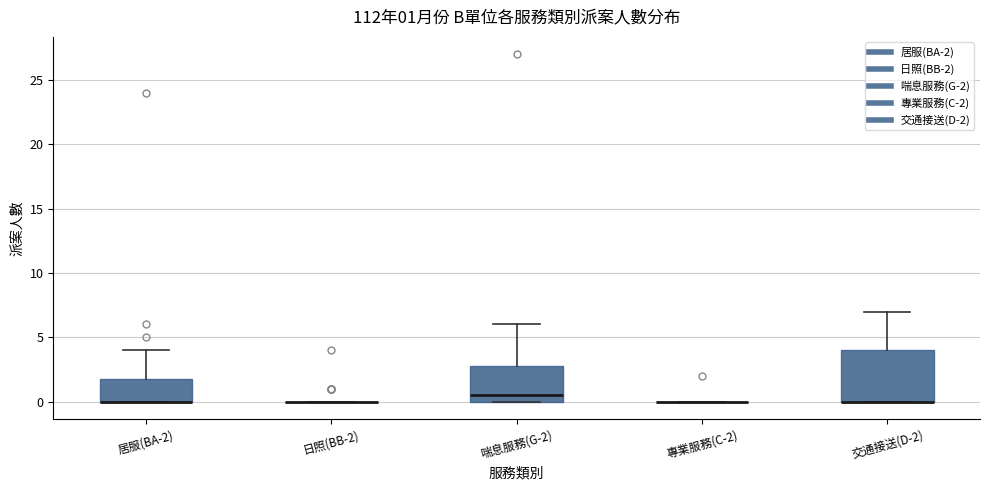

Which box is the tallest, from its lower edge to its upper edge?

交通接送(D-2)